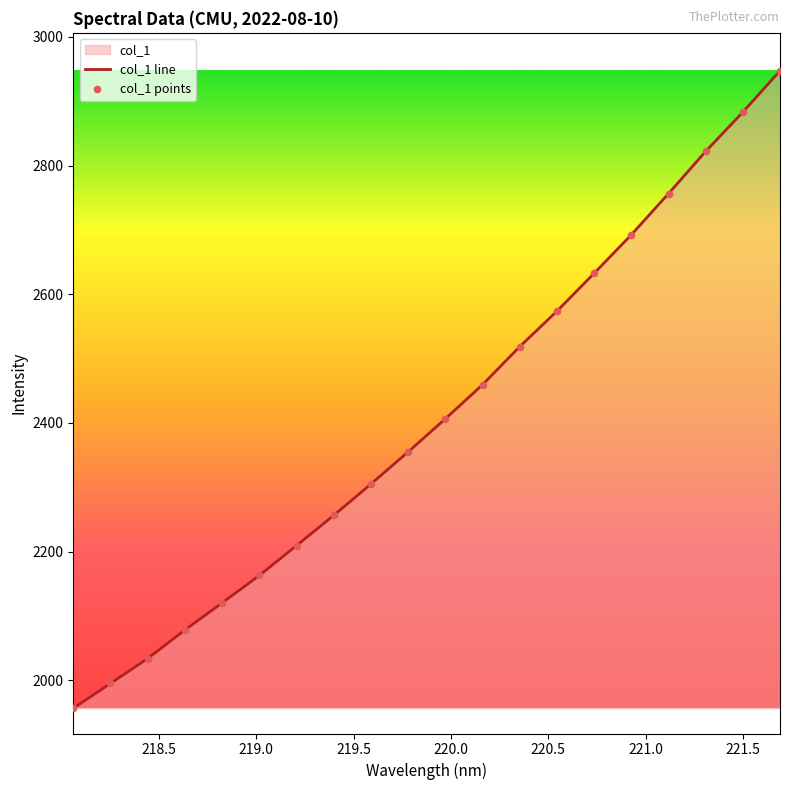

What is the minimum value shown in the chart?

1956.3